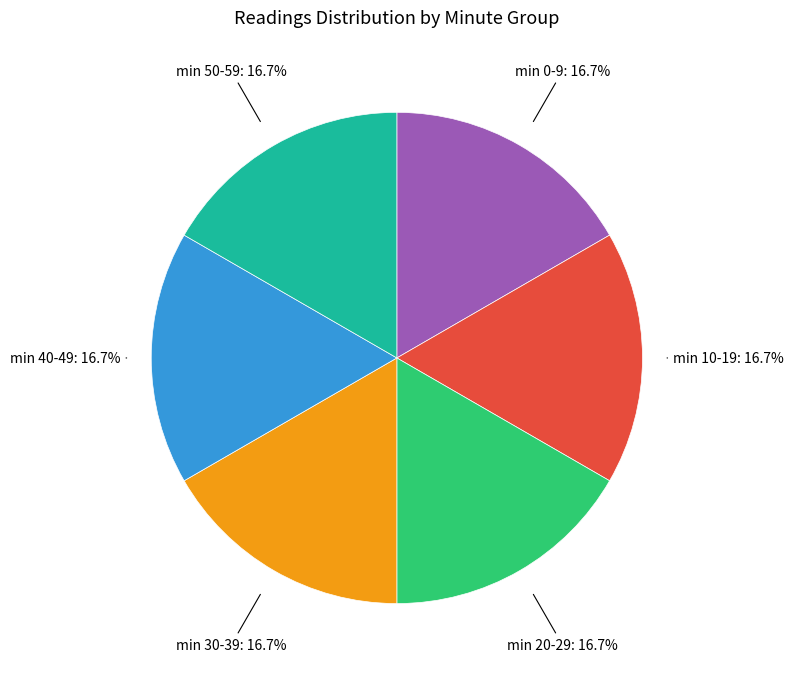

Is there any slice that represents more than half of the pie?

No